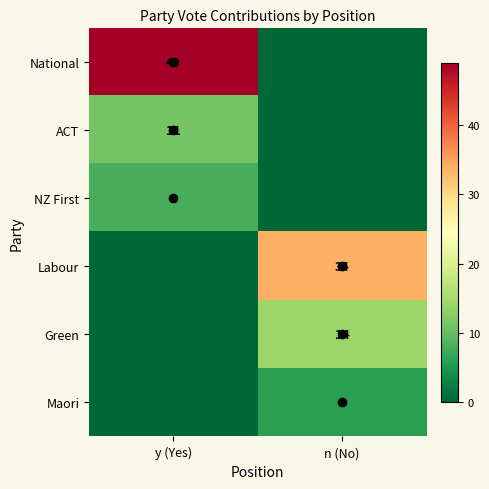

At y (Yes), list the series in order from smallest to largest.

Labour, Green, Maori, NZ First, ACT, National